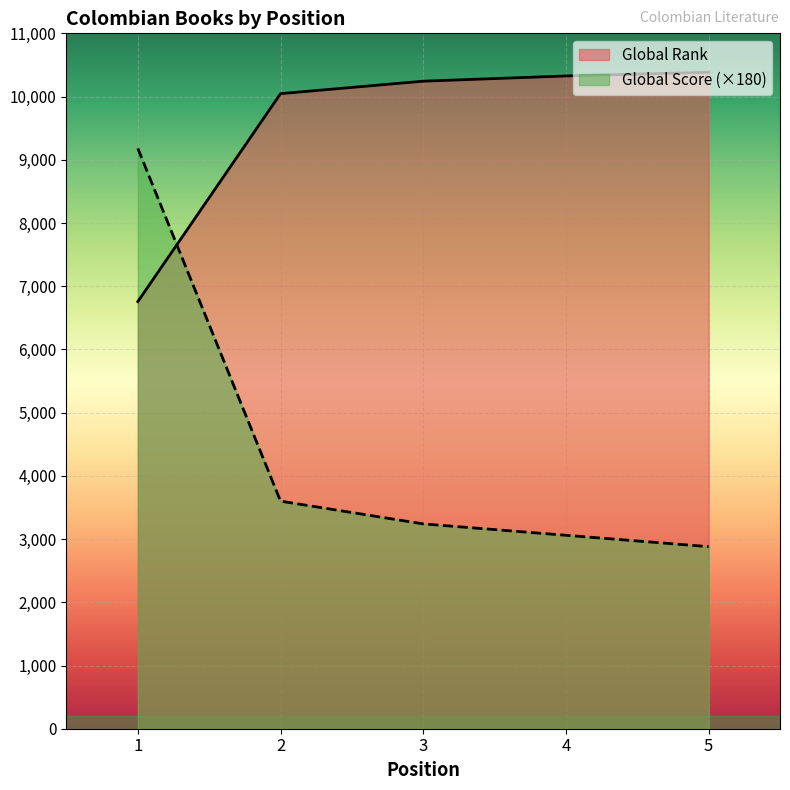

Reading left to right, list all the values displayed in this chart.

Global Rank: 1=6756	2=10046	3=10243	4=10326	5=10384
Global Score: 1=9180	2=3600	3=3240	4=3060	5=2880